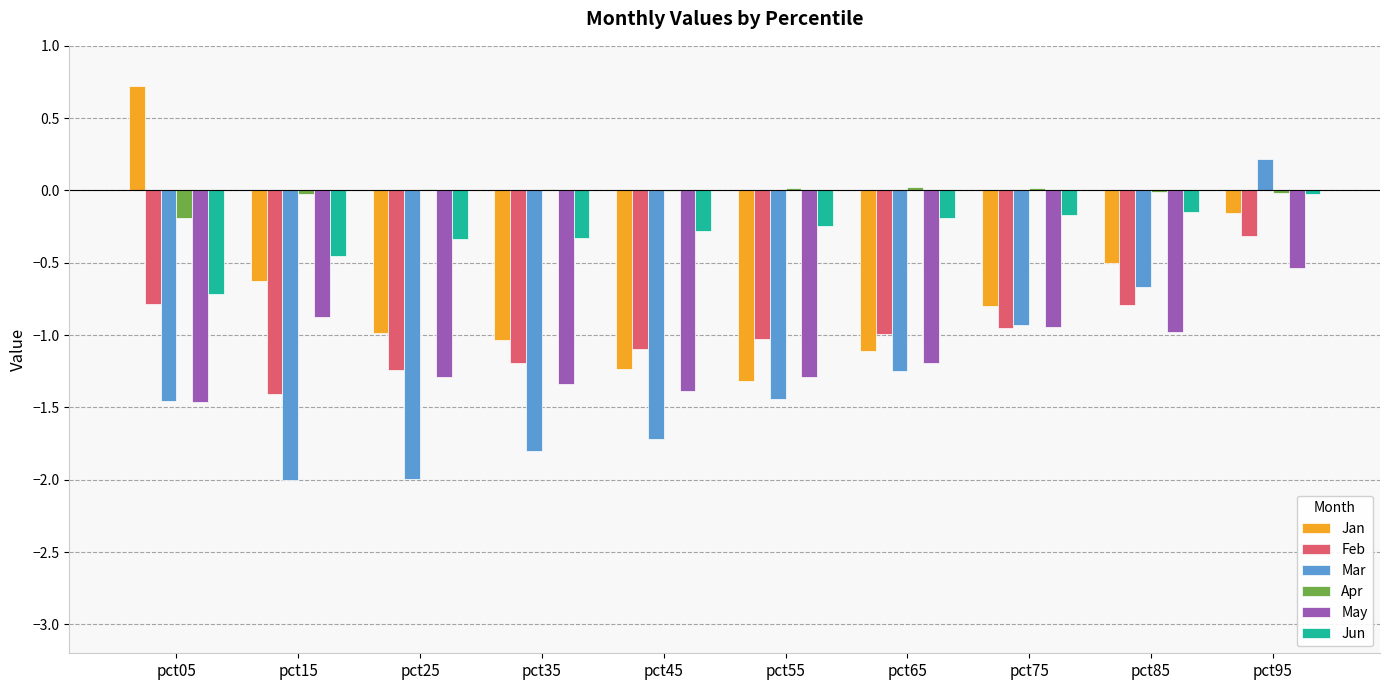

Between pct35 and pct75, which series saw the biggest shift?

Mar